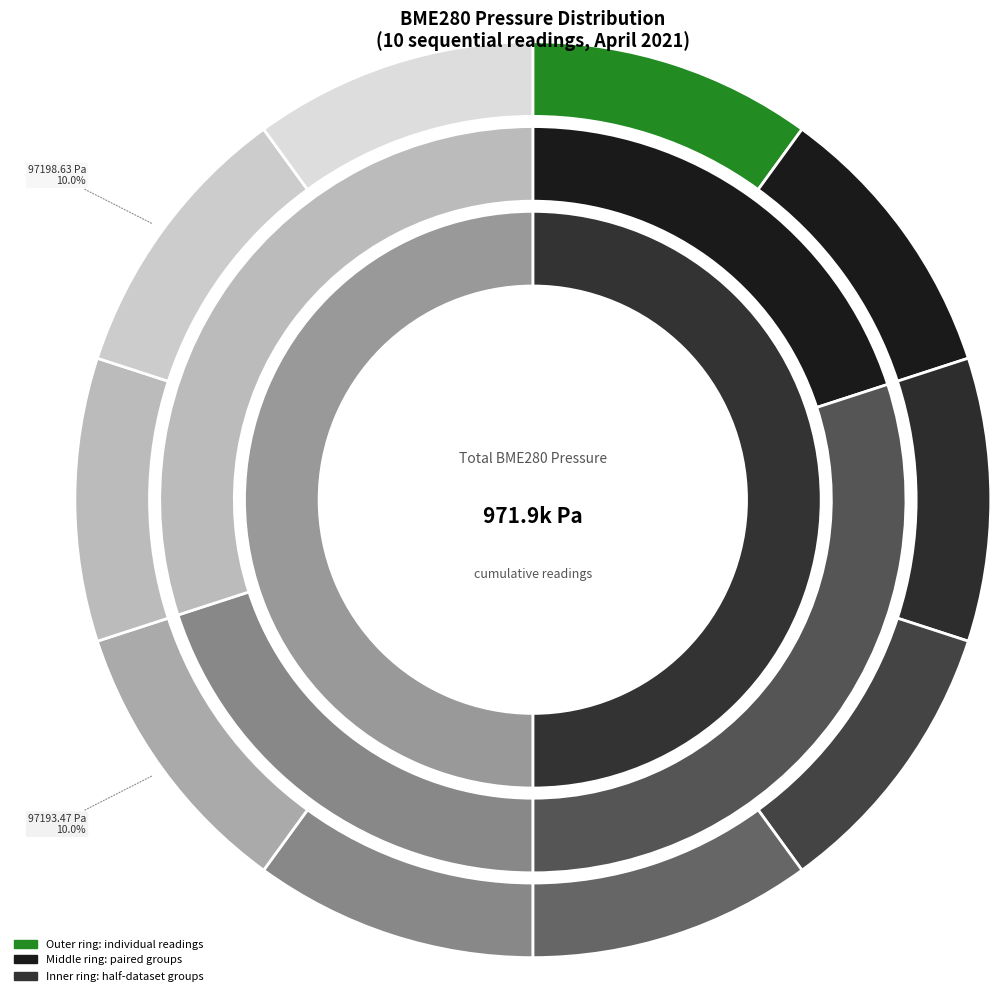

What percentage is the 00:04 slice, to the nearest percent?

10%